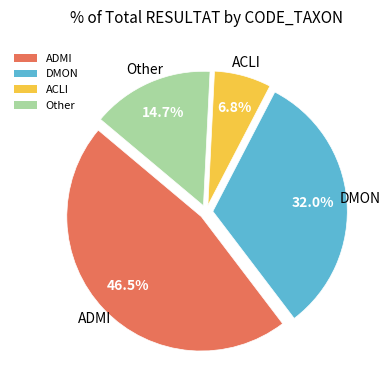

Do ACLI and ADMI together represent more than half of the pie?

Yes